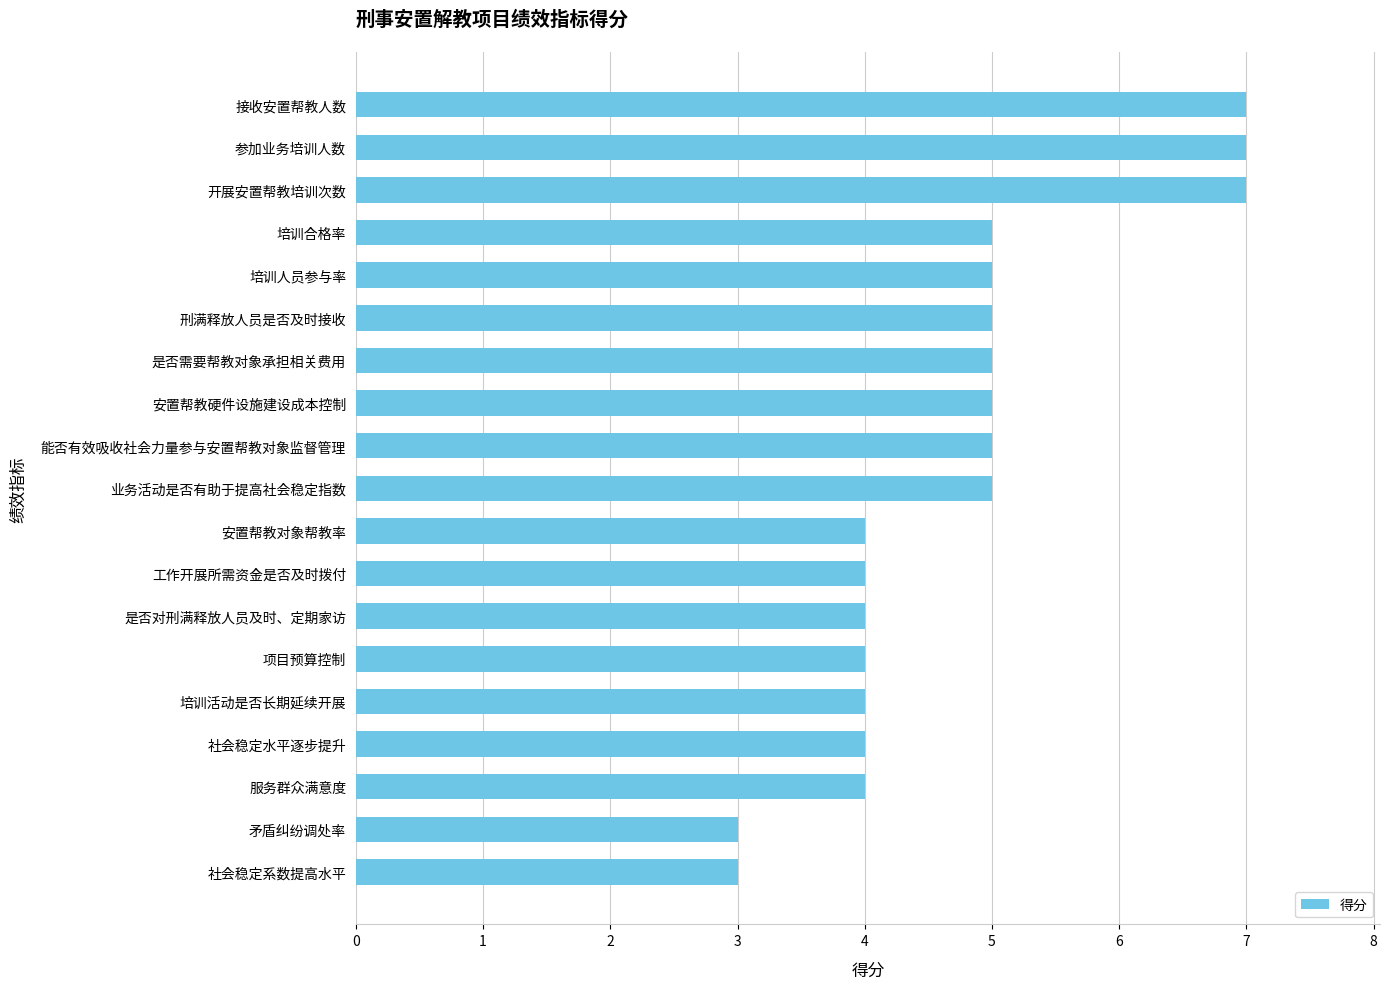

Read the value at 培训合格率.

5